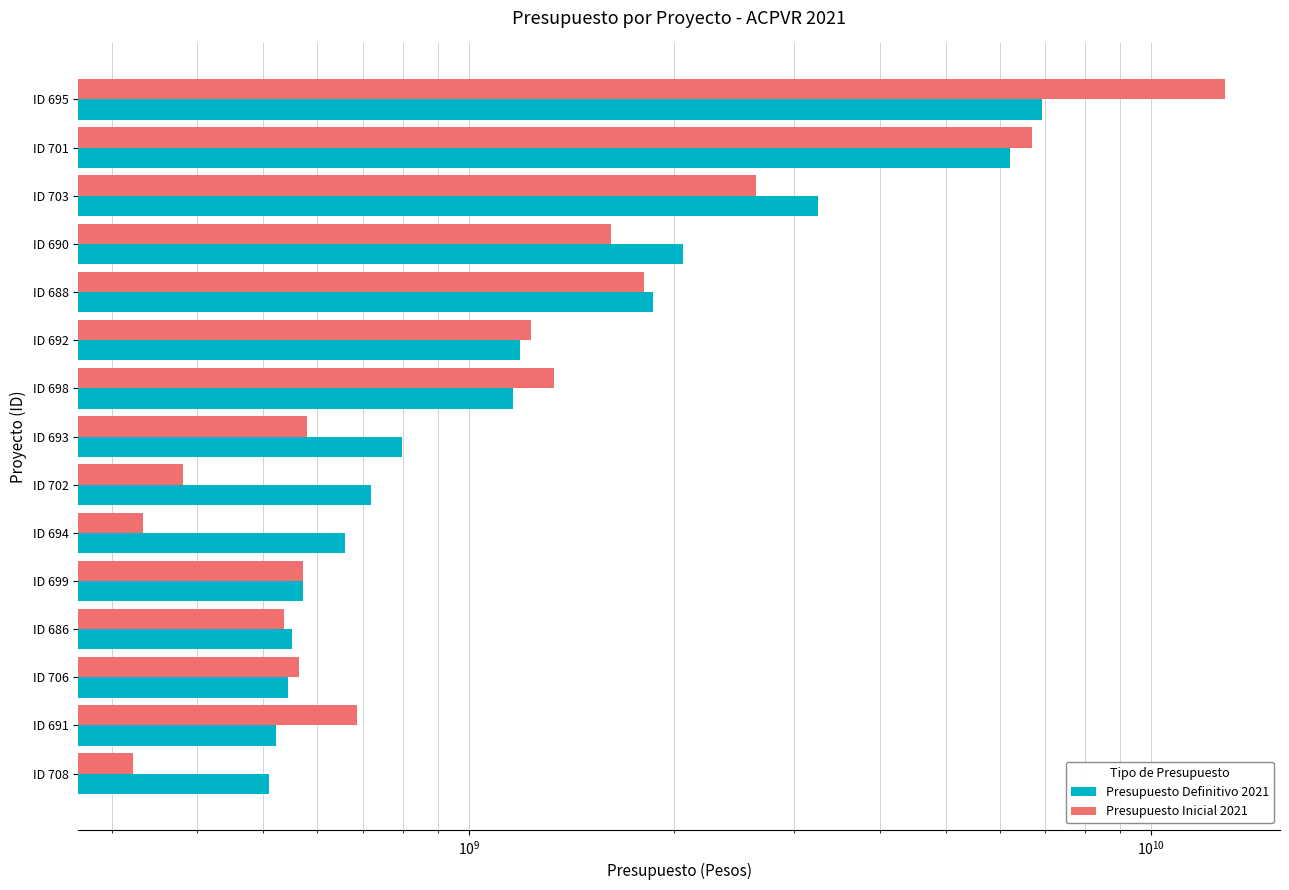

What is the minimum value for Presupuesto Definitivo 2021?

509999708